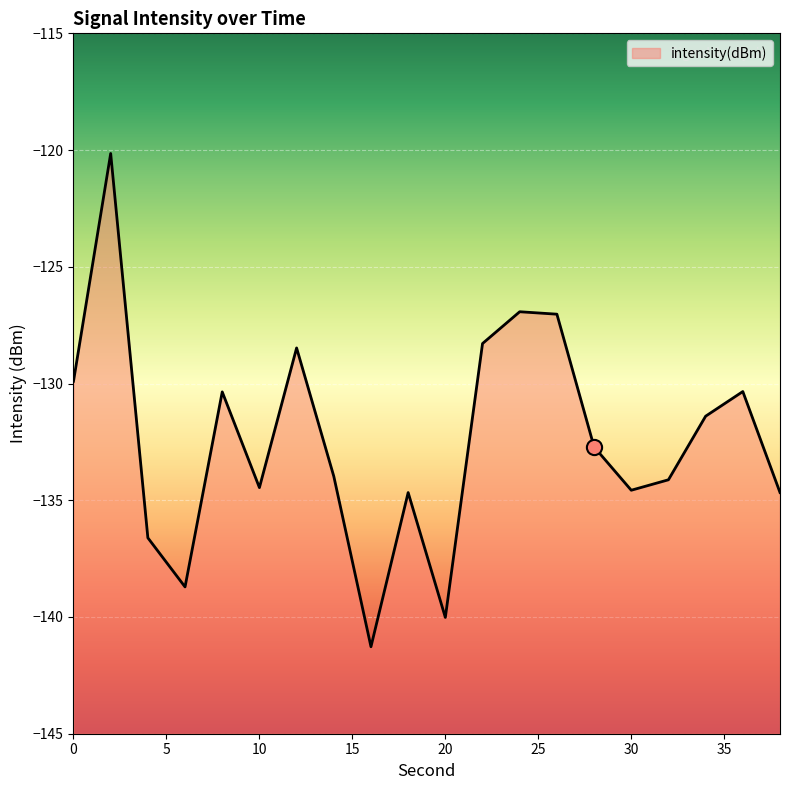

Between 32 and 14, which is larger?

14